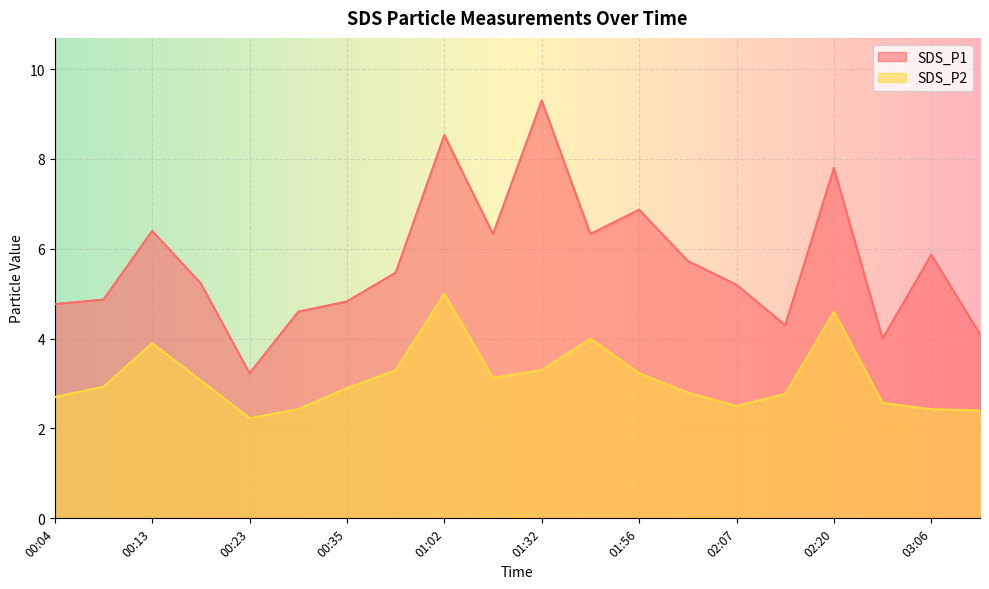

Read the SDS_P1 value at 00:16.

5.2